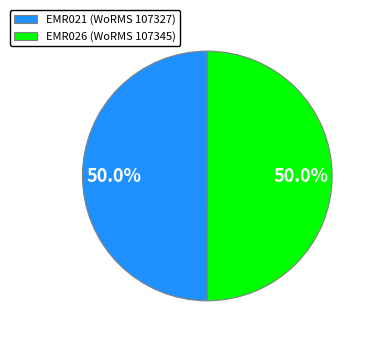

What is the total percentage of EMR026 and EMR021?

100.0%